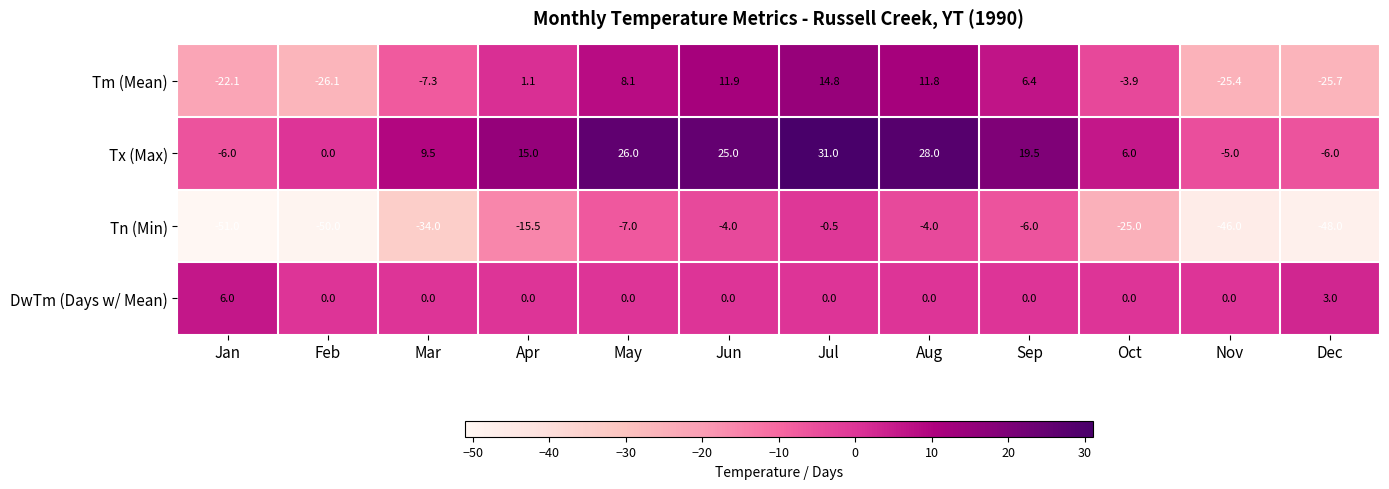

At how many categories does at least one series exceed 17?

5